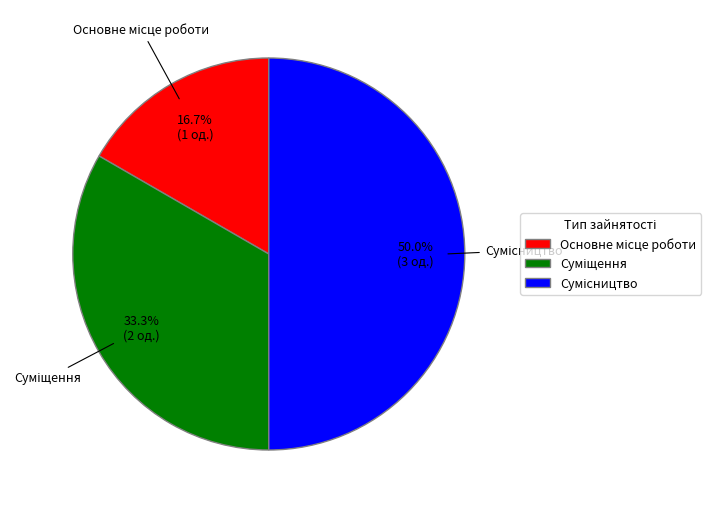

What is the largest slice in the pie chart?

Сумісництво